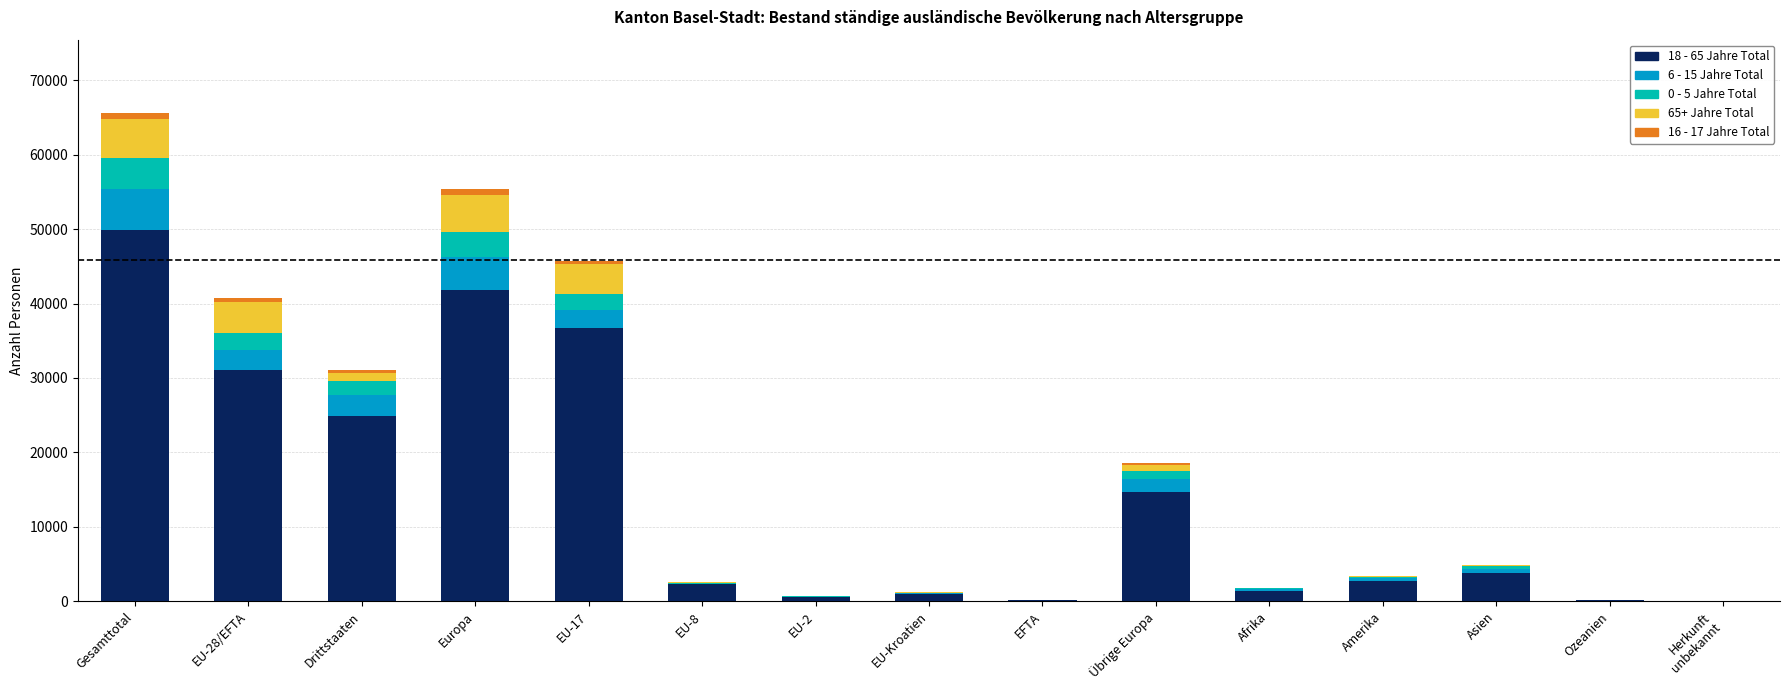

Count the number of categories in the chart.

15